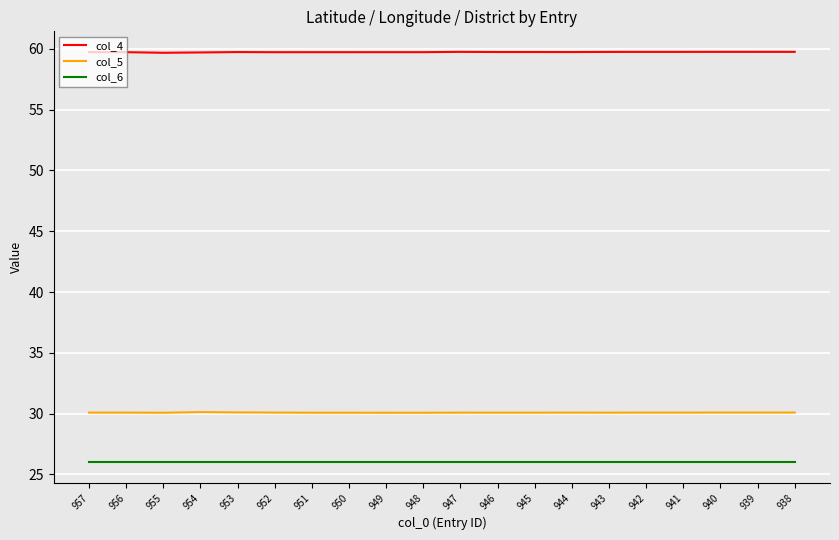

What is the minimum value shown in the chart?

26.0